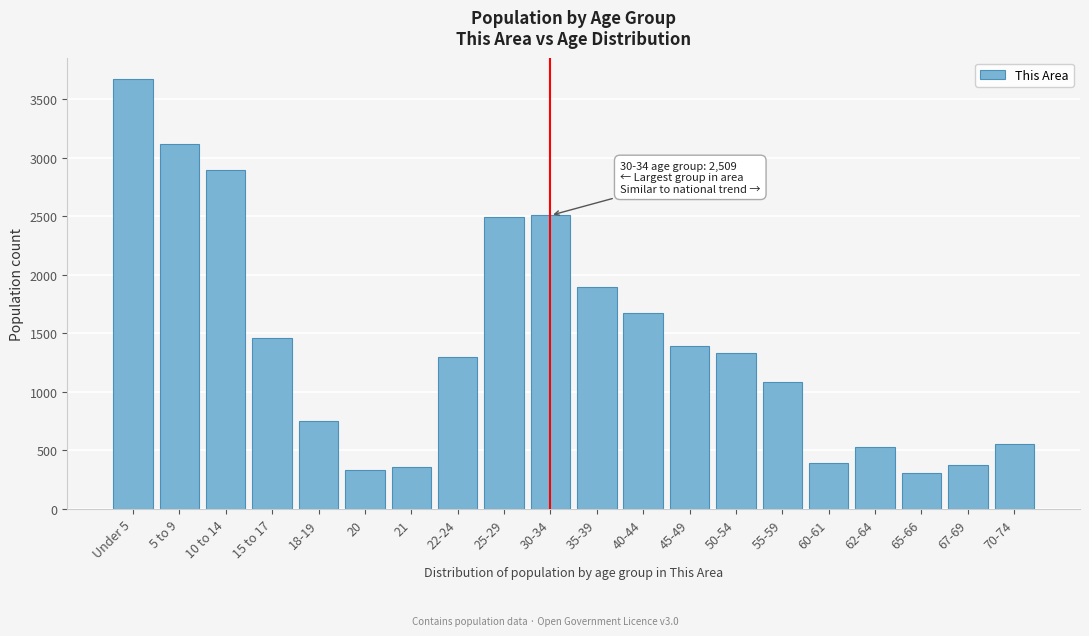

What is the difference between the maximum and second lowest values?

3343